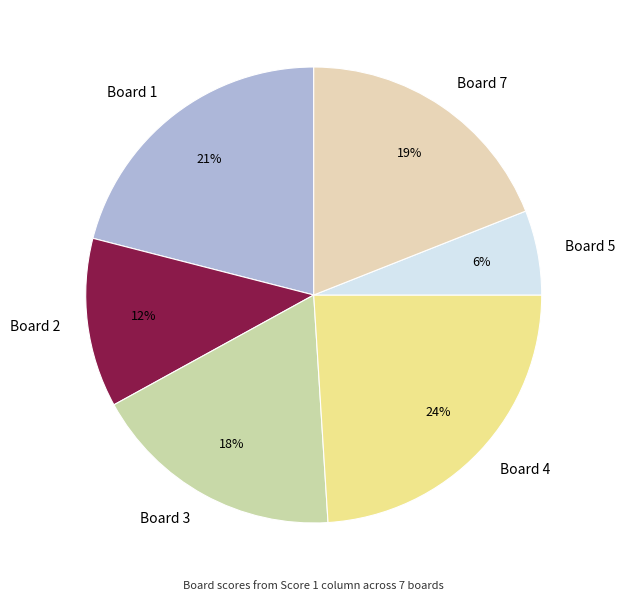

Is it true that Board 3 is 25% of the pie?

False